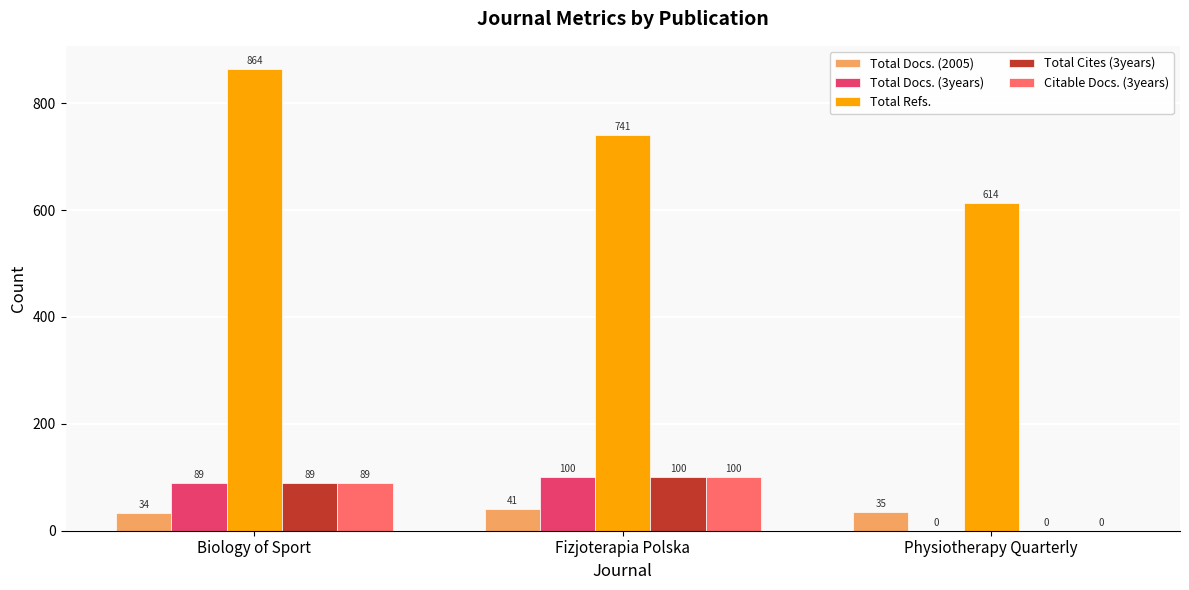

What are all the series names shown in the legend?

Total Docs. (2005), Total Docs. (3years), Total Refs., Total Cites (3years), Citable Docs. (3years)